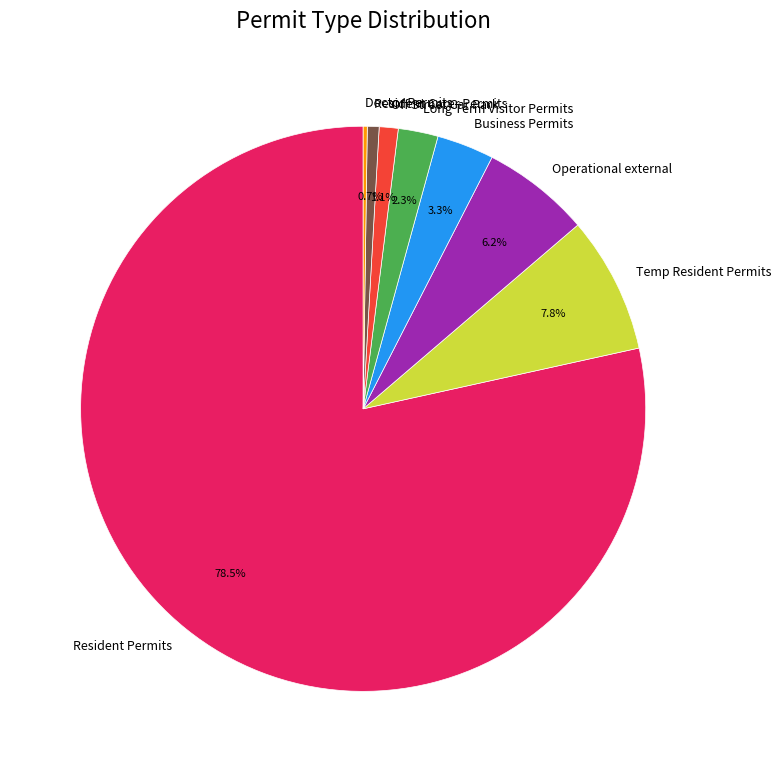

Combined, what portion of the pie is Temp Resident Permits and Long Term Visitor Permits?

10.1%